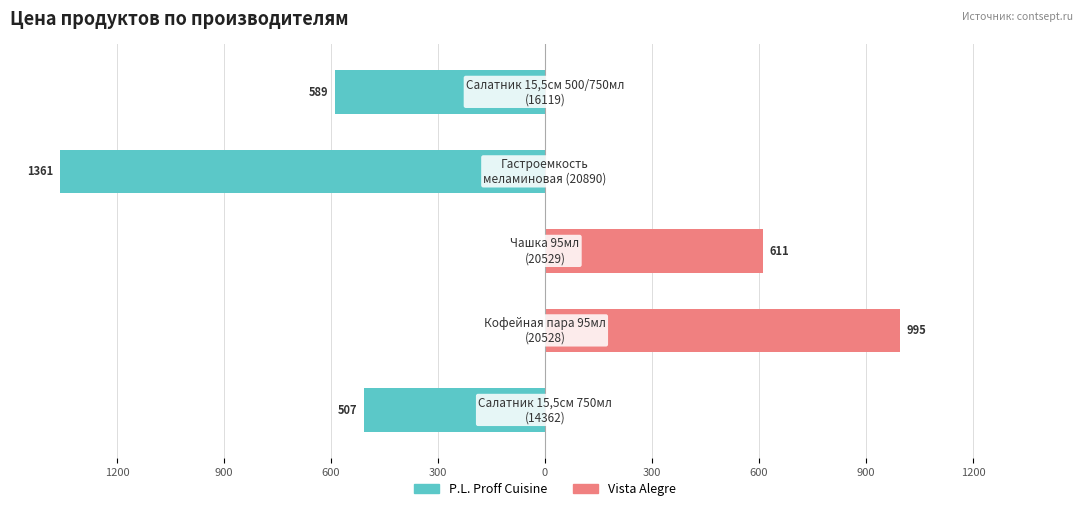

Reading left to right, list all the values displayed in this chart.

P.L. Proff Cuisine: -507	0	0	-1361	-589
Vista Alegre: 0	995	611	0	0